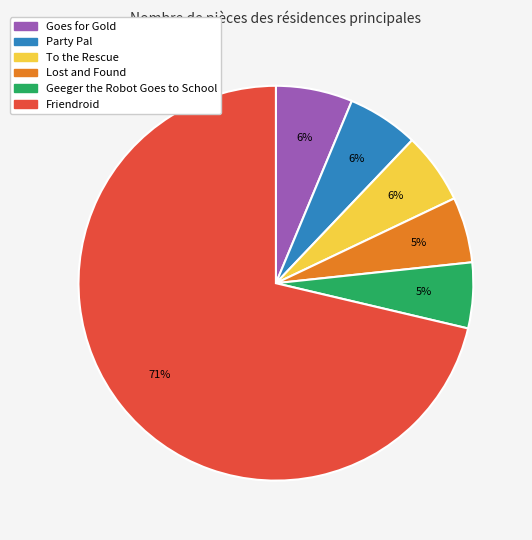

Does any single category account for the majority?

Yes